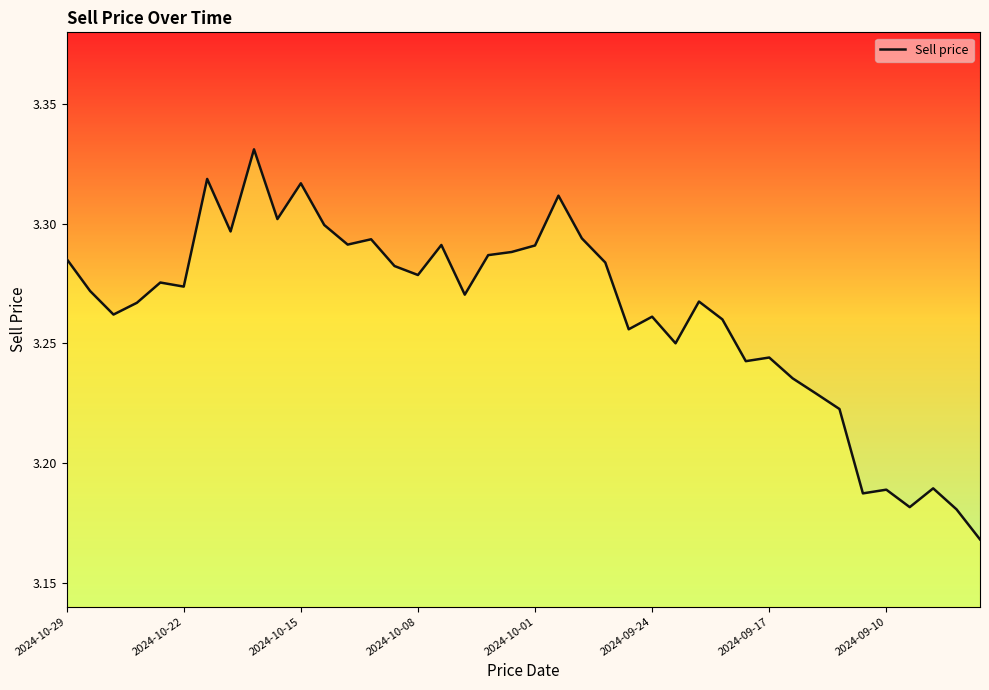

Does the chart display data point markers on the line(s)?

No